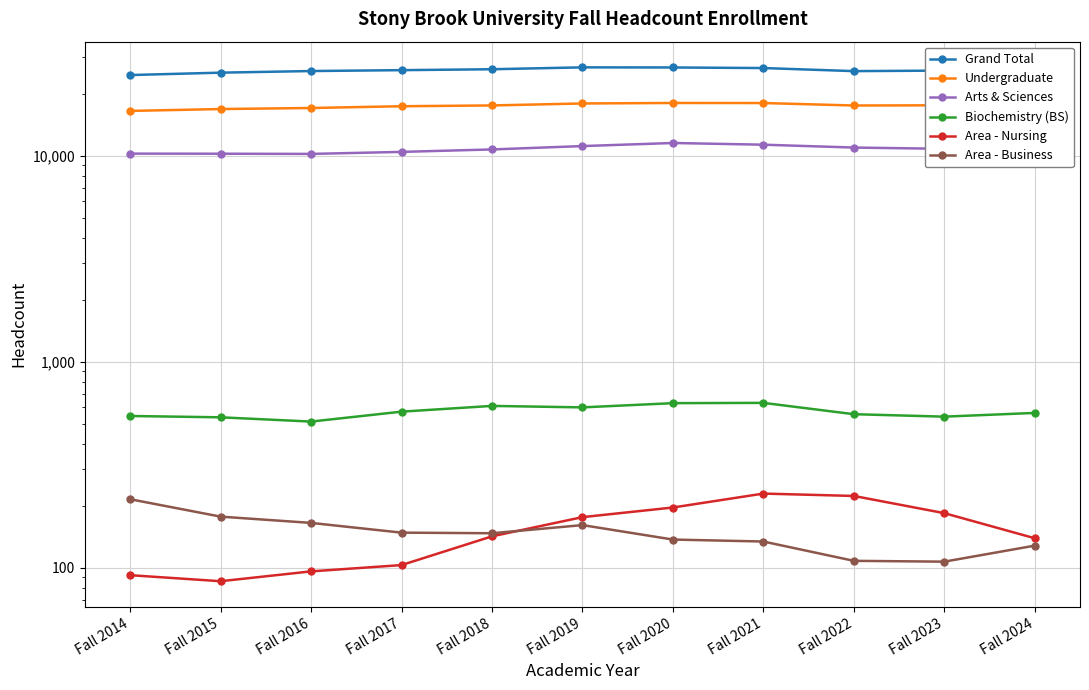

True or false: Area - Business has more than 1 interior local peaks.

False